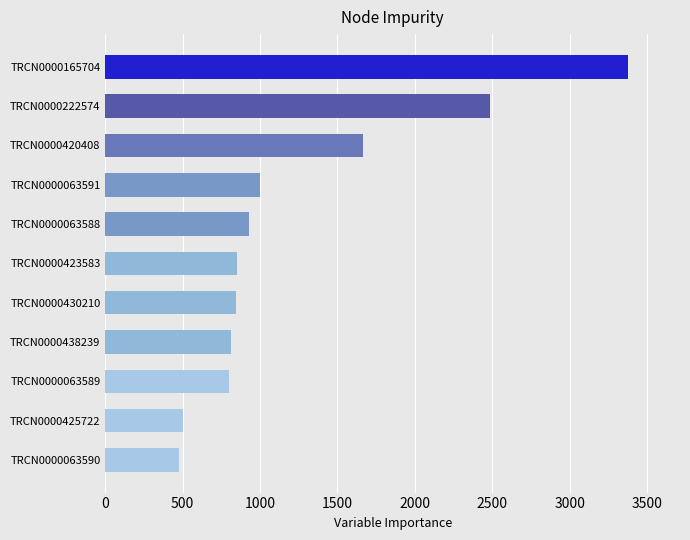

Which category has the highest value across all series?

TRCN0000165704